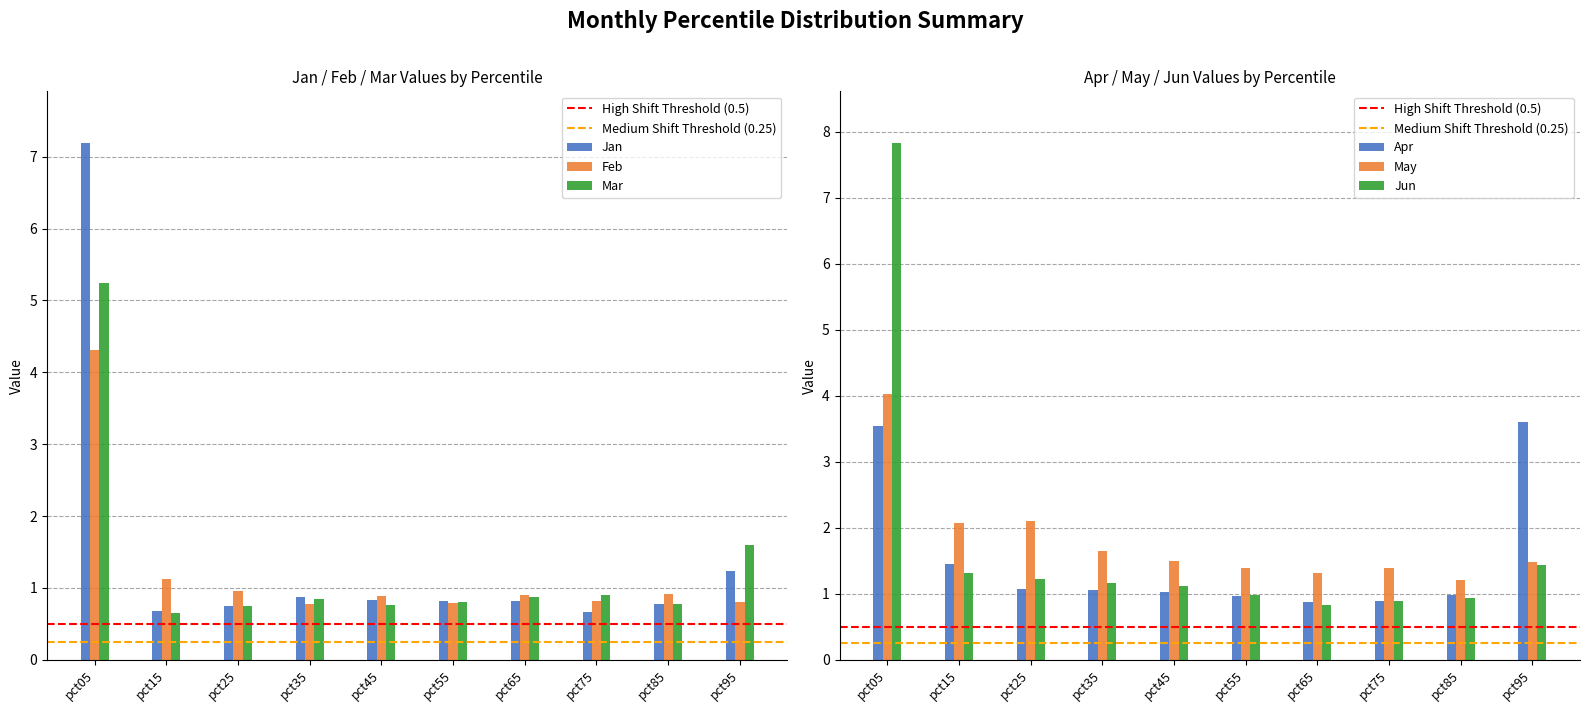

What is the difference between the second highest and second lowest values in the Apr series?

2.7